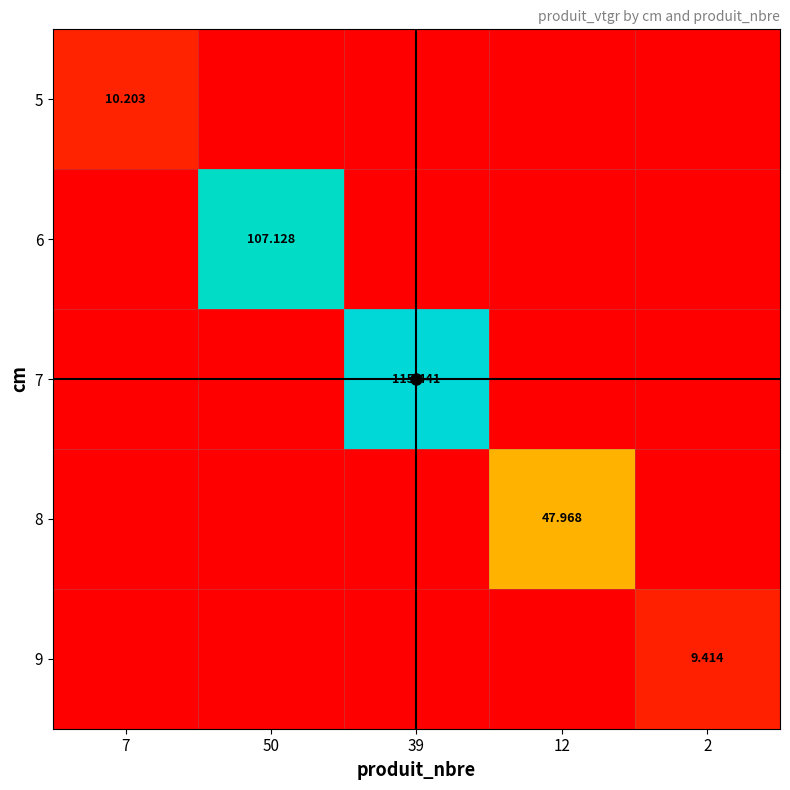

Count the number of data series in this chart.

5